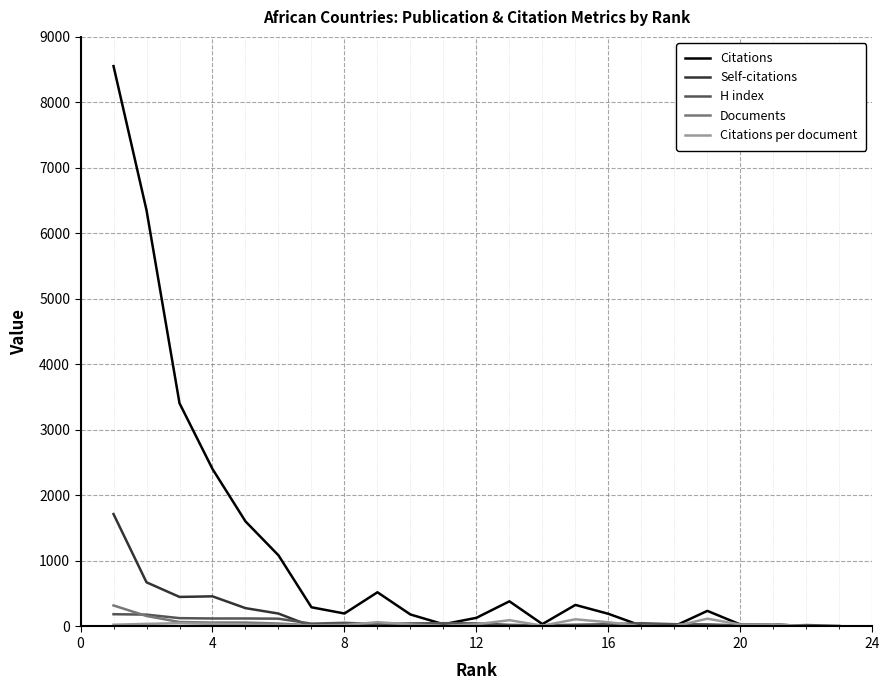

Which series has the widest spread of values?

Citations